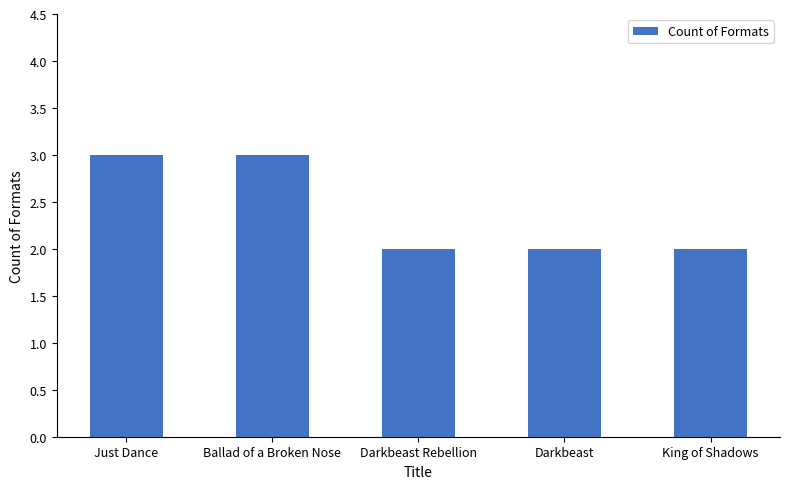

What is the sum of all values?

12